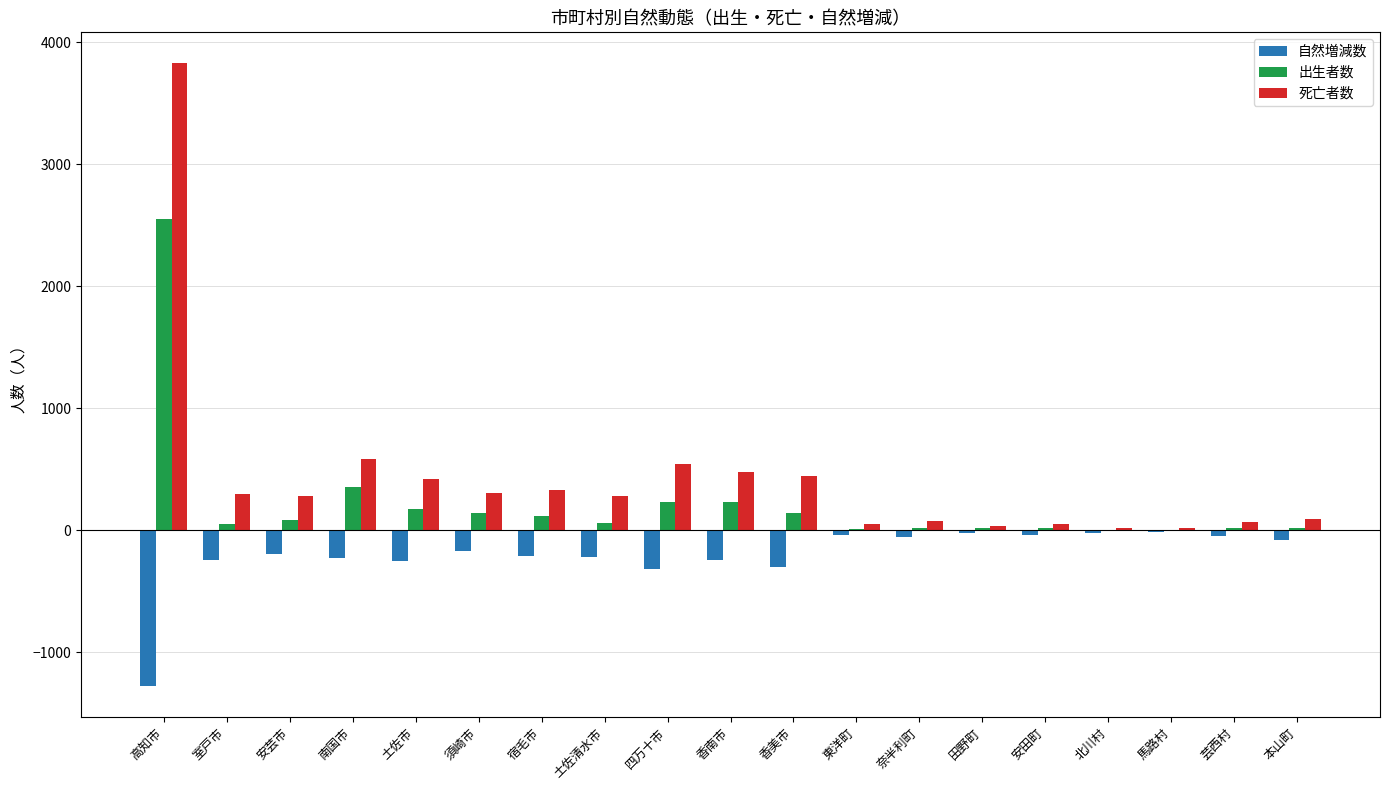

Which category has the highest value across all series?

高知市